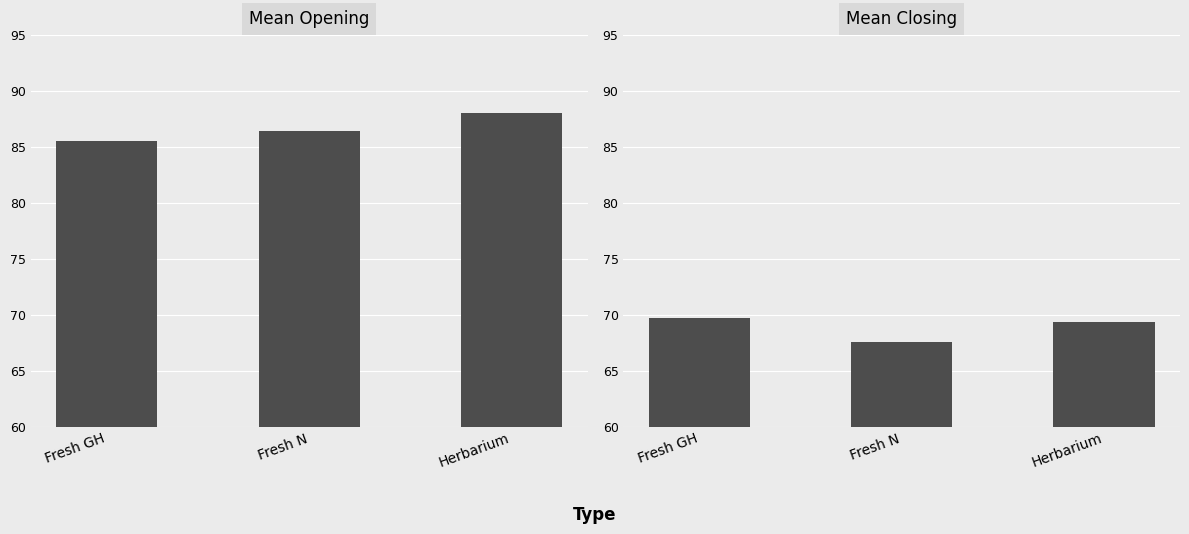

Where does the Mean Opening series first go above 86?

Fresh N